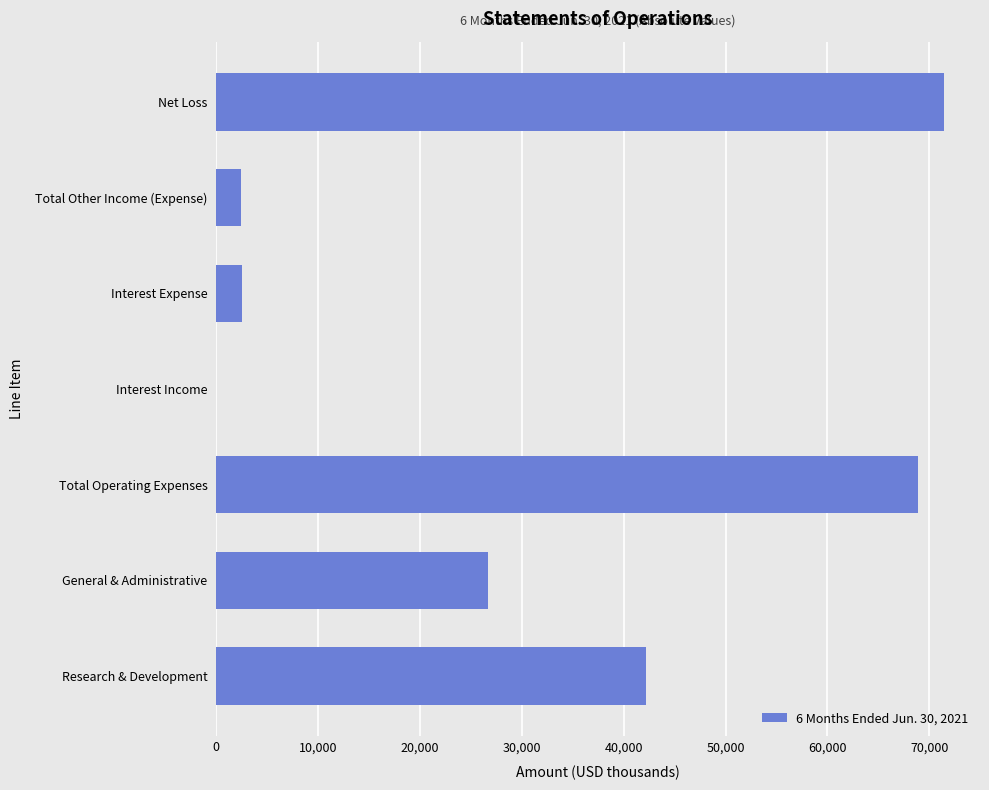

What is the sum of all values?

214248